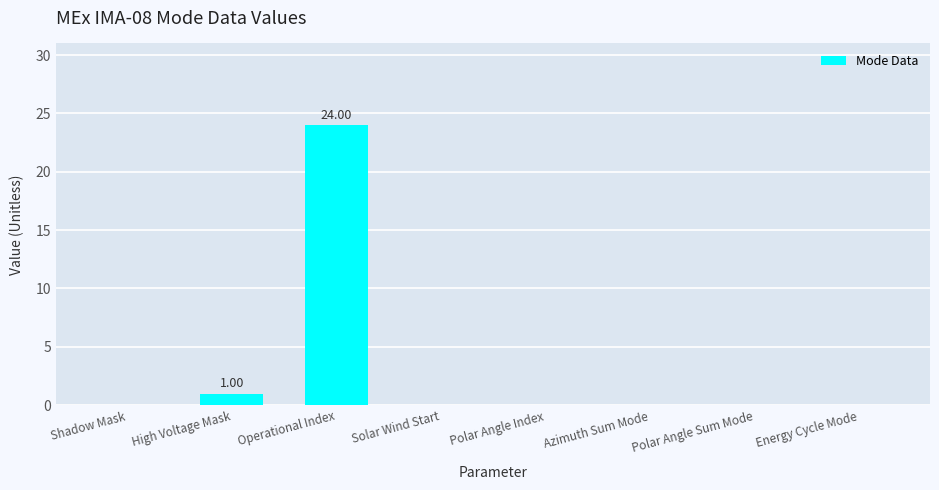

Between Operational Index and Polar Angle Index, which is larger?

Operational Index